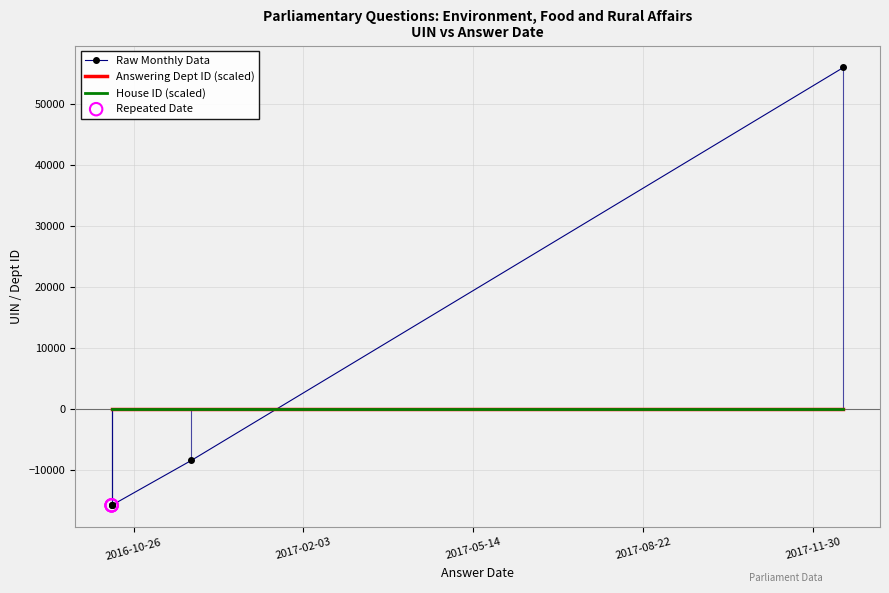

Which series has the widest spread of Y values?

Raw Monthly Data